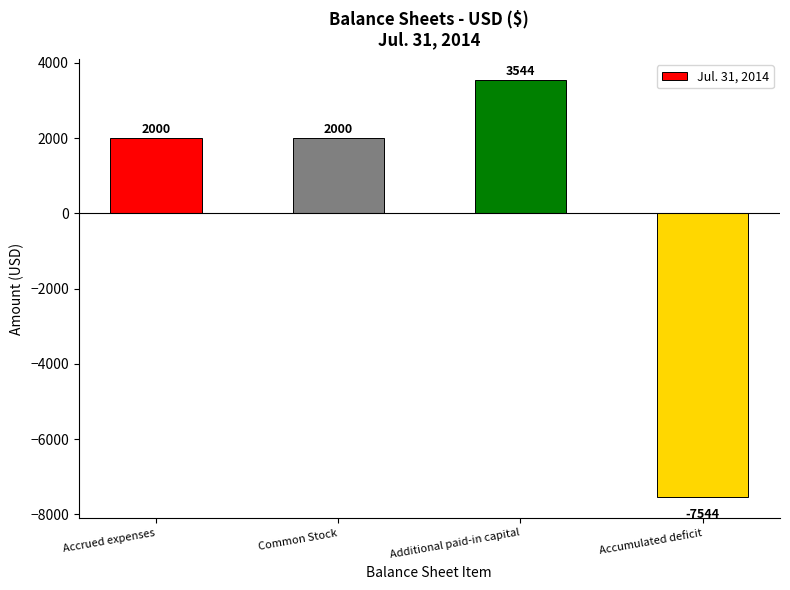

What is the difference between the second highest and minimum values?

9544